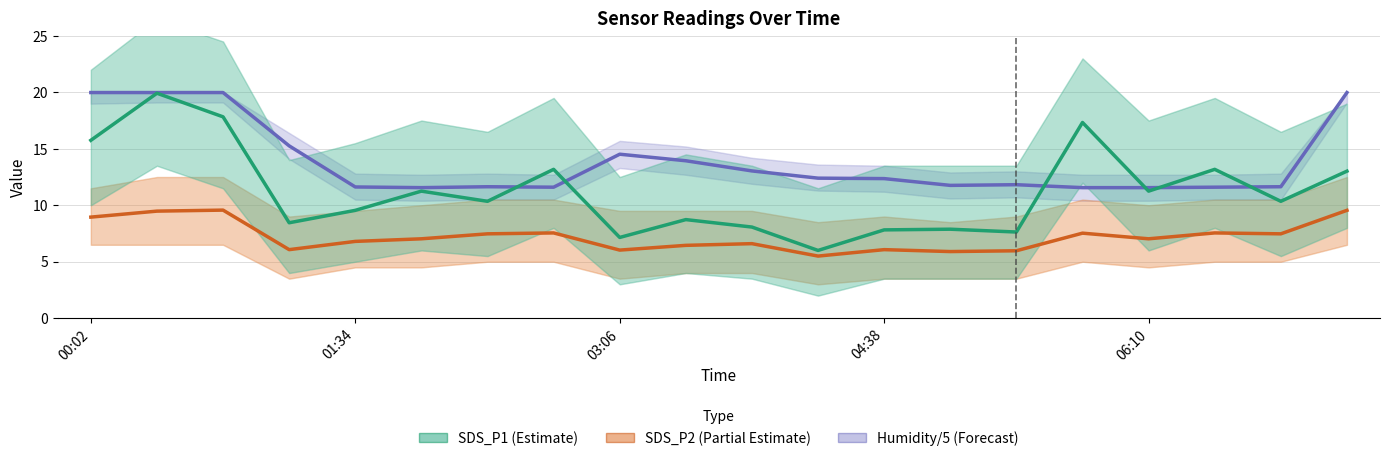

Where is the first local minimum for Humidity (/5)?

5